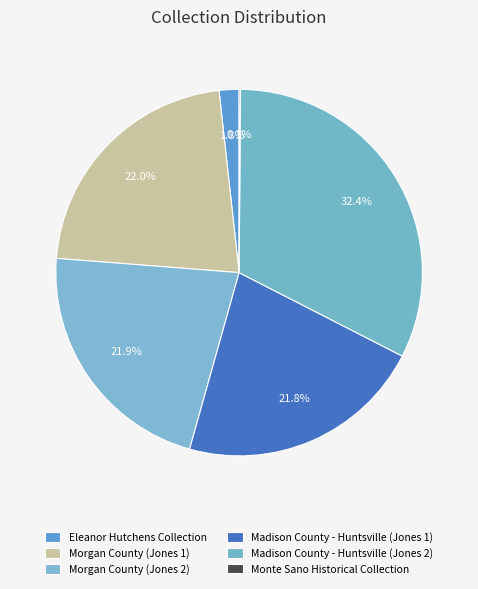

Which has a higher value, Eleanor Hutchens Collection or Monte Sano Historical Collection?

Eleanor Hutchens Collection